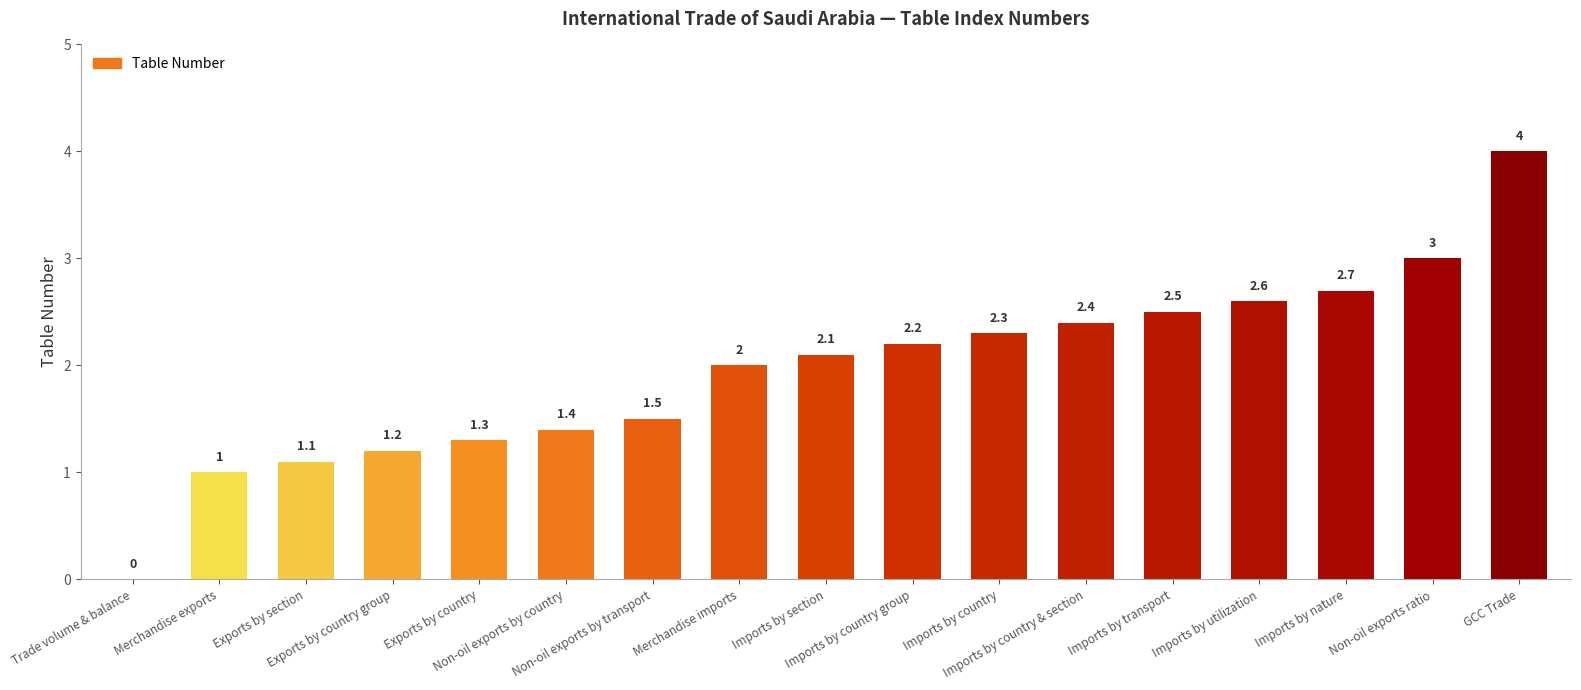

What is the sum of the values at Imports by transport and Merchandise exports?

3.5